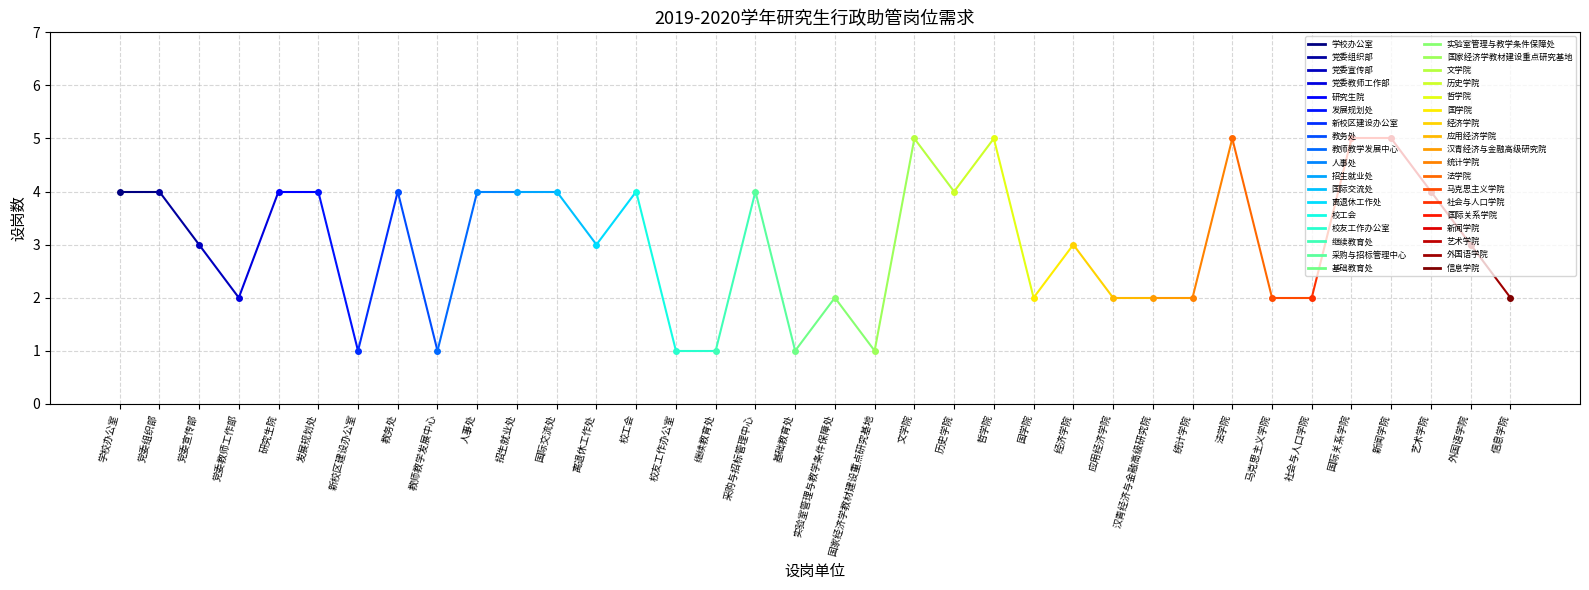

How many interior local valleys (lower than both neighbors) does the data have?

8